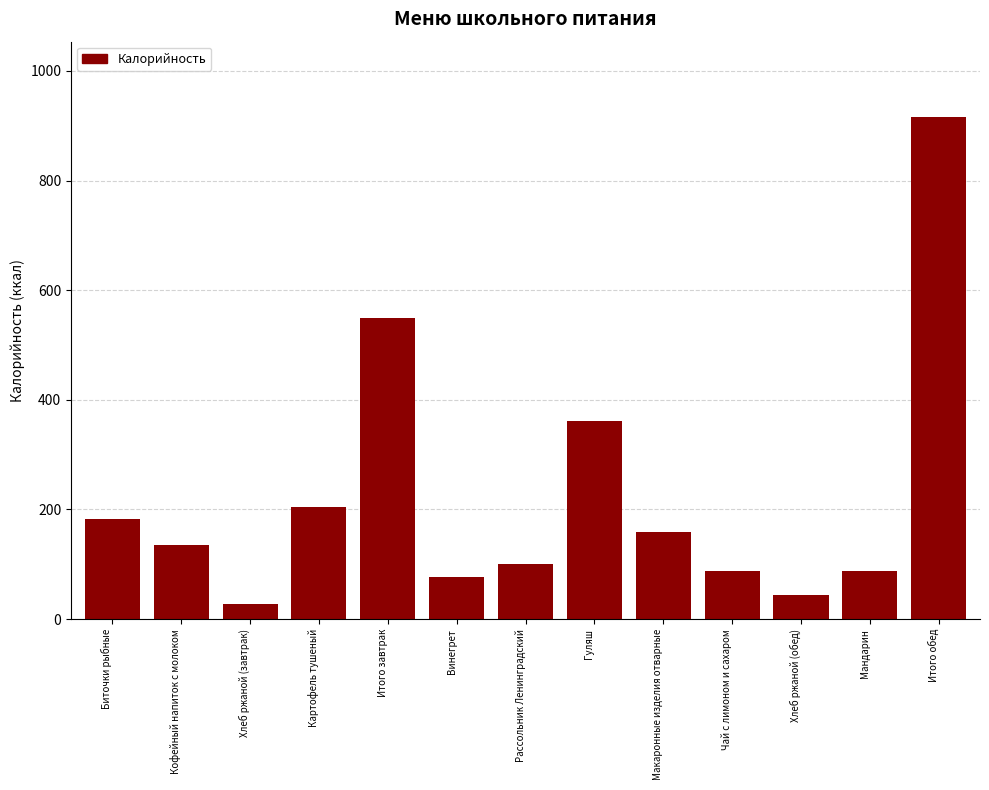

Reading right to left, what are all the values shown in this chart?

916	88	43	88	158	362	101	76	549	204	28	135	182